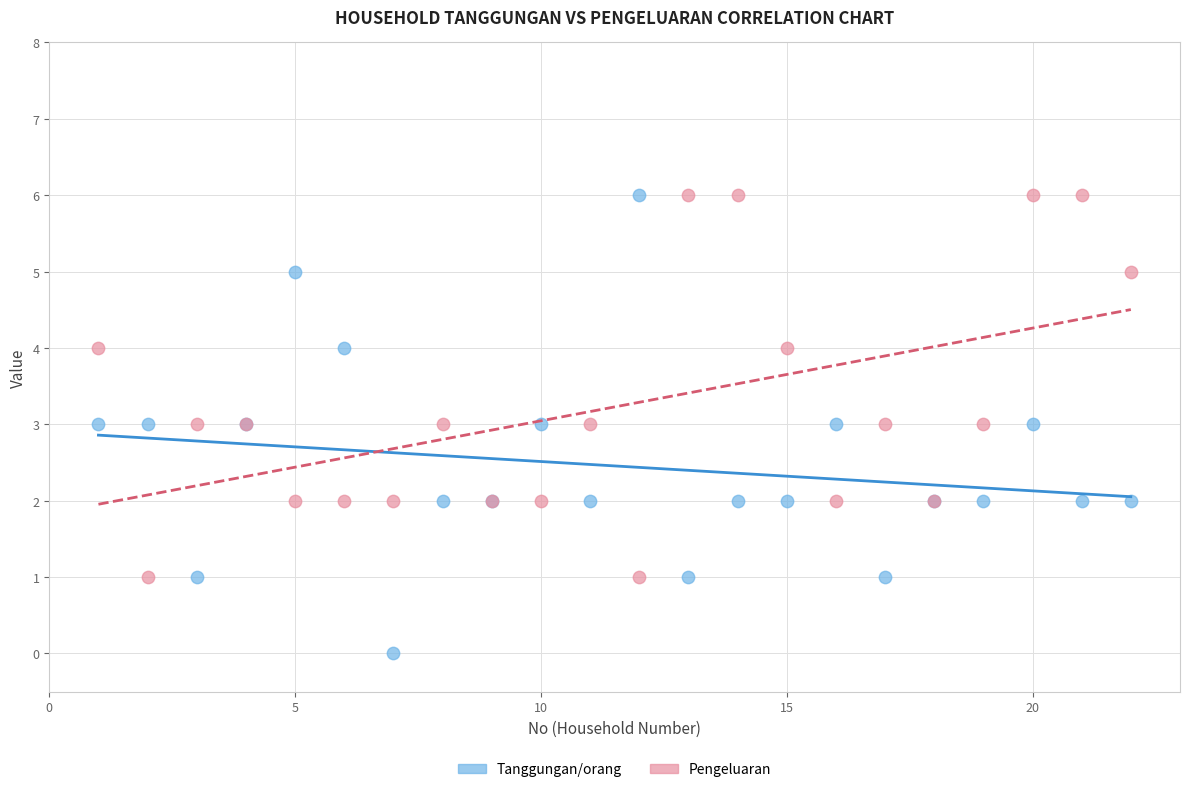

Which series reaches the minimum Y coordinate?

Tanggungan/orang